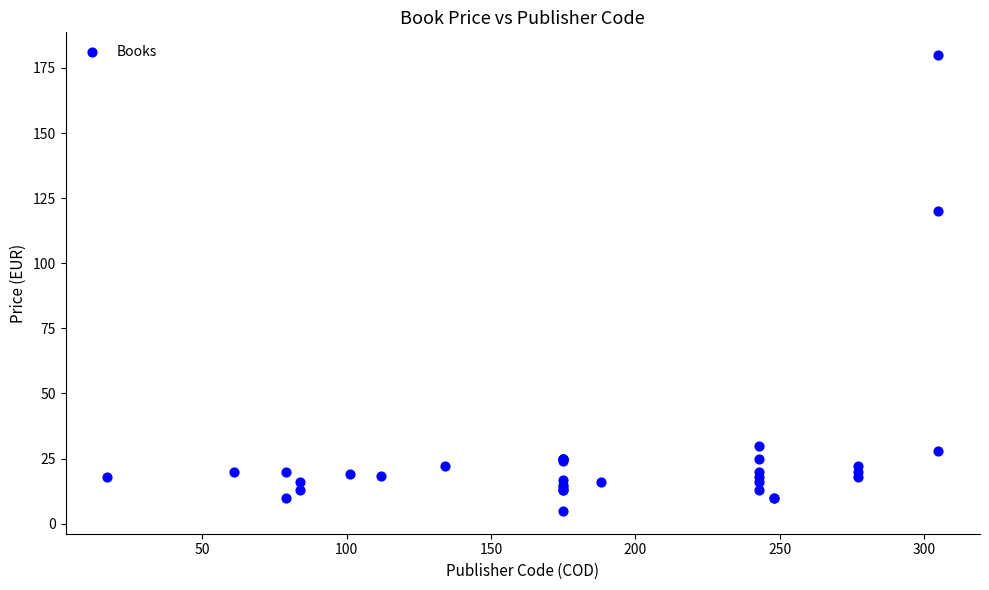

What Y value in the scatter plot is closest to 92?

119.9